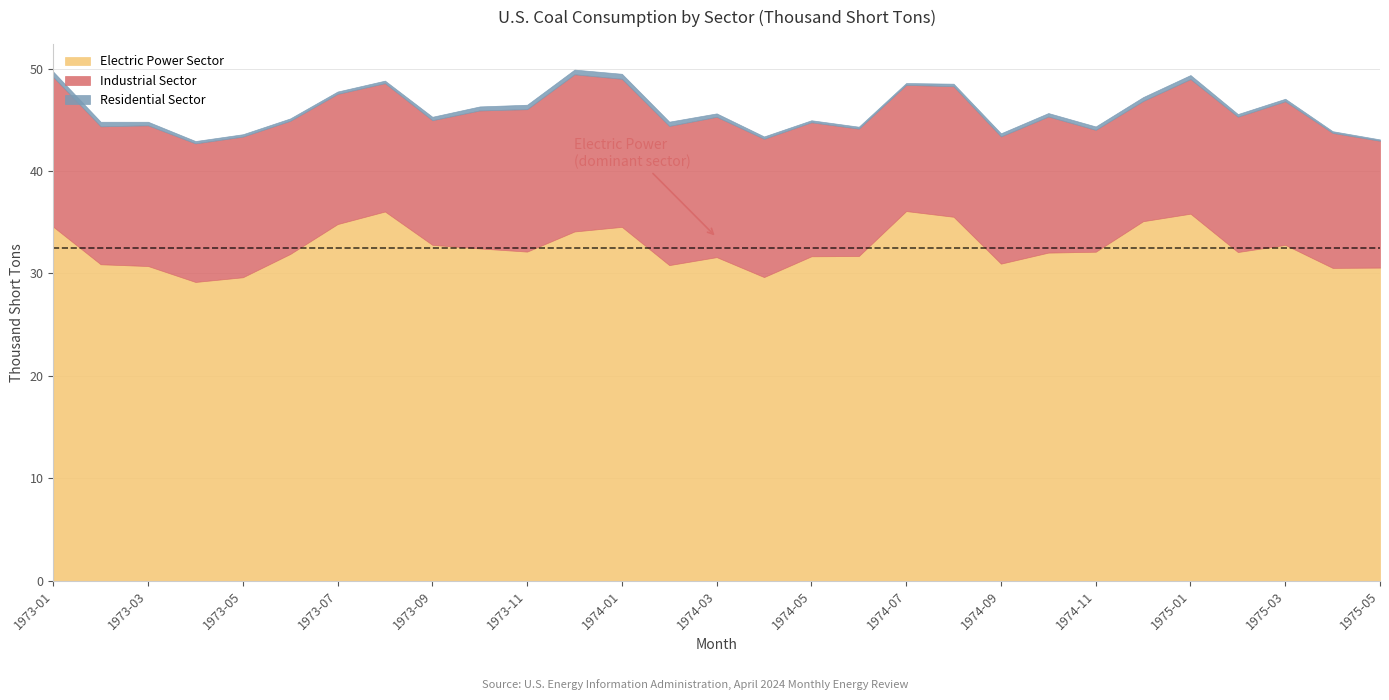

How many lines are shown in the chart?

3